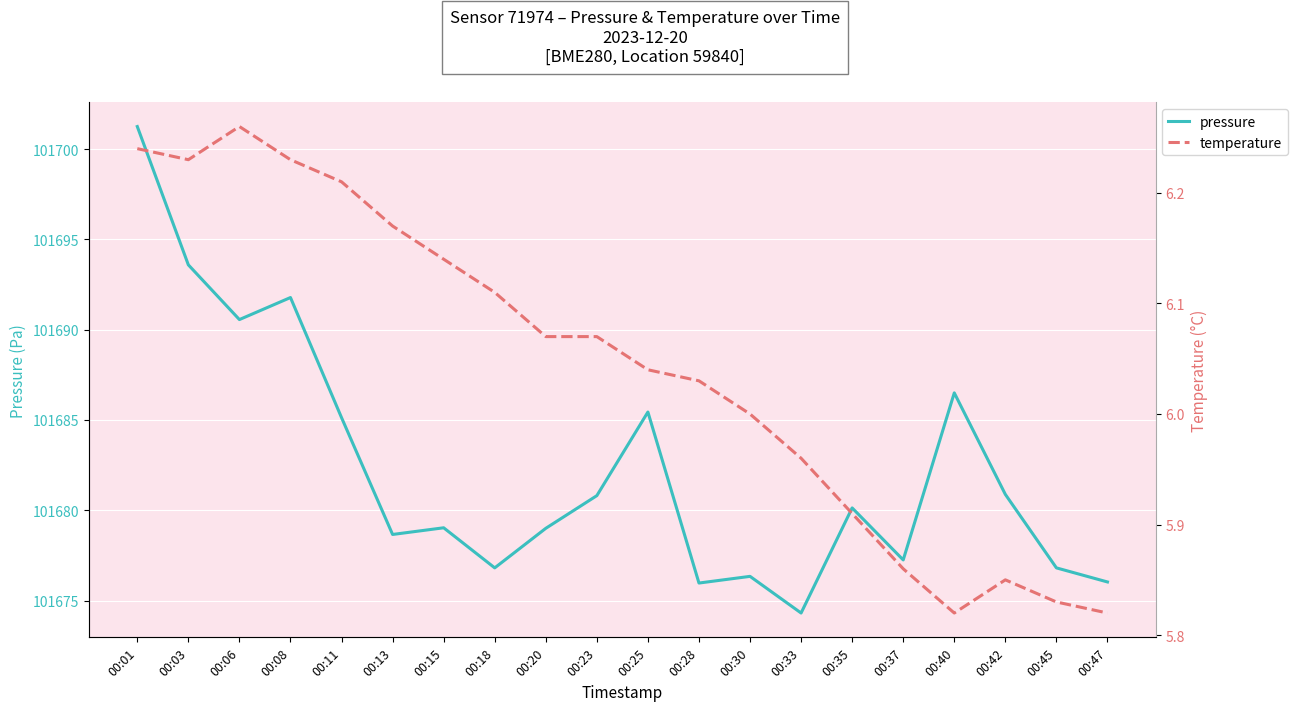

What is the value of the temperature point at the 4th from the left?

6.2